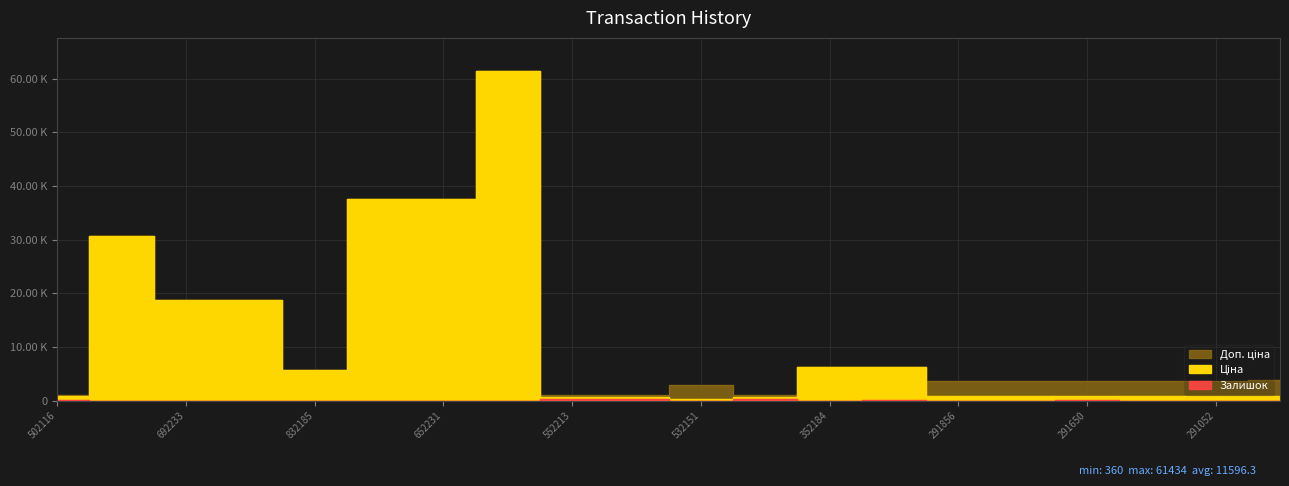

What is the difference between the maximum and minimum values in the Ціна series?

61074.4